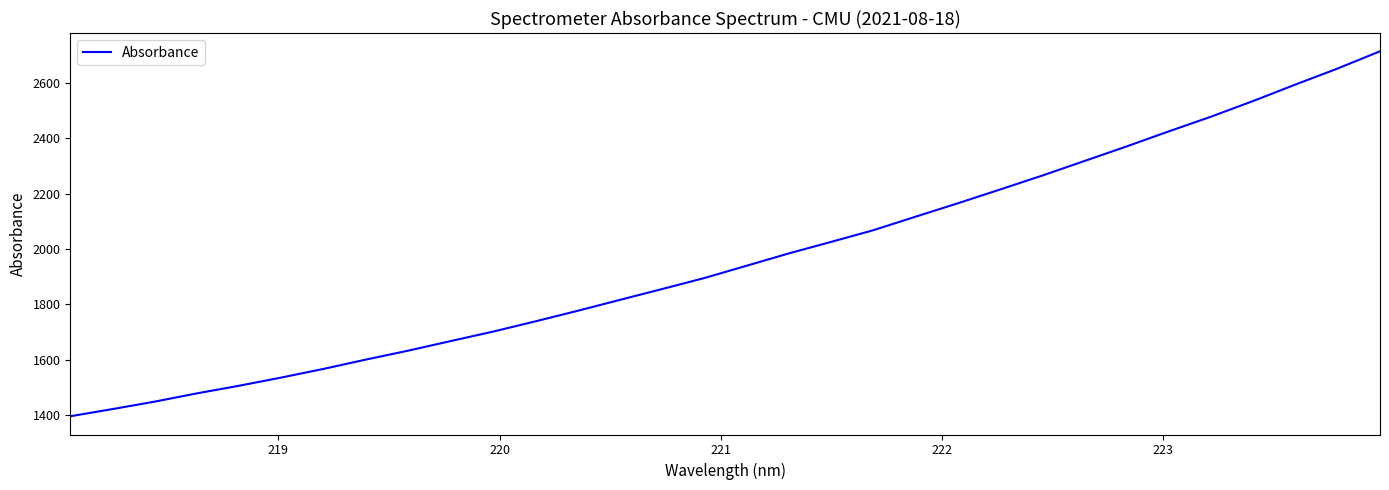

Reading left to right, list all the values displayed in this chart.

1395.0	1420.9	1448.0	1477.9	1505.6	1535.3	1566.7	1600.3	1632.6	1667.2	1701.3	1738.4	1776.5	1816.1	1855.3	1895.1	1939.7	1984.3	2025.9	2068.2	2117.1	2165.6	2215.5	2265.9	2318.6	2371.4	2426.0	2479.1	2535.9	2595.4	2653.4	2715.5